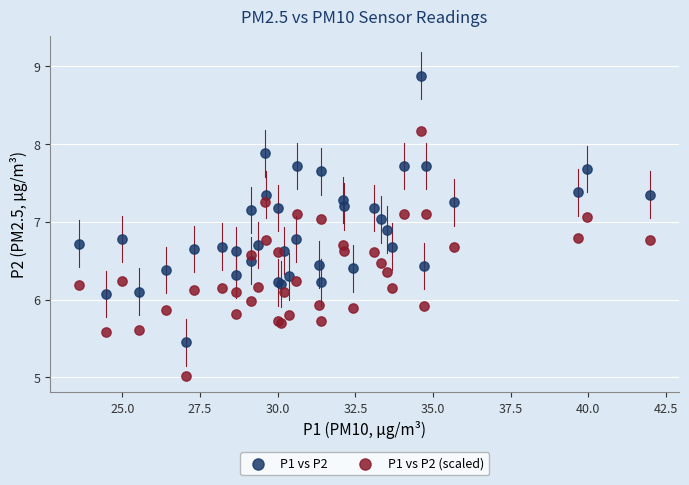

Which series contains the highest Y value?

P1 vs P2